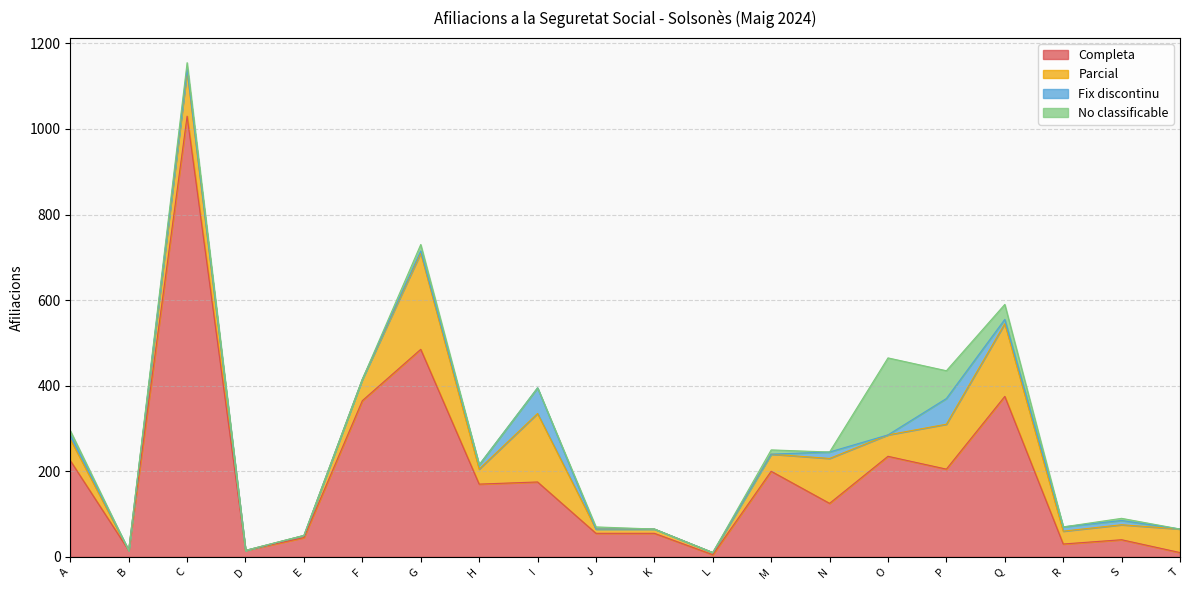

Where is Fix discontinu nearest to the value 30?

N